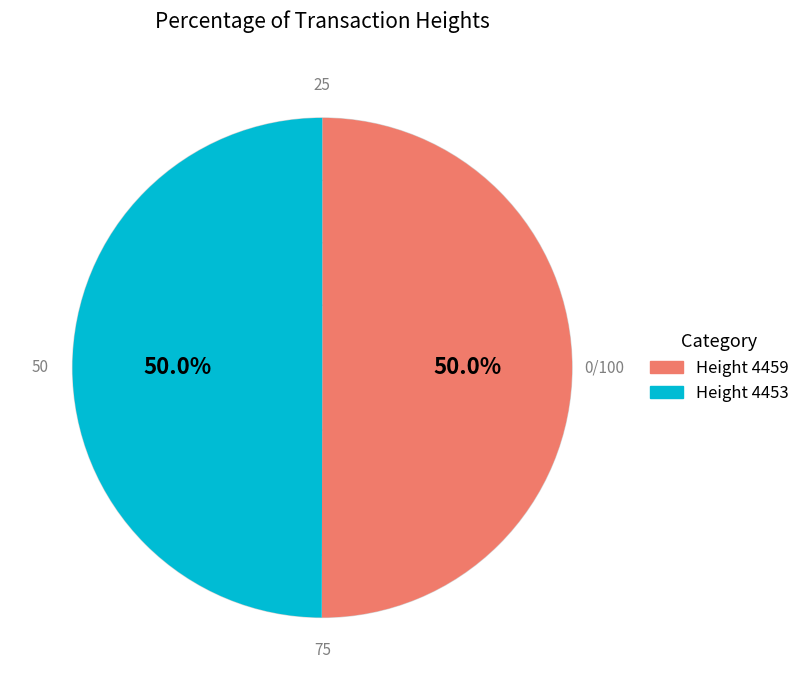

Approximately how many times larger is the value at Height 4453 compared to Height 4459?

1.0